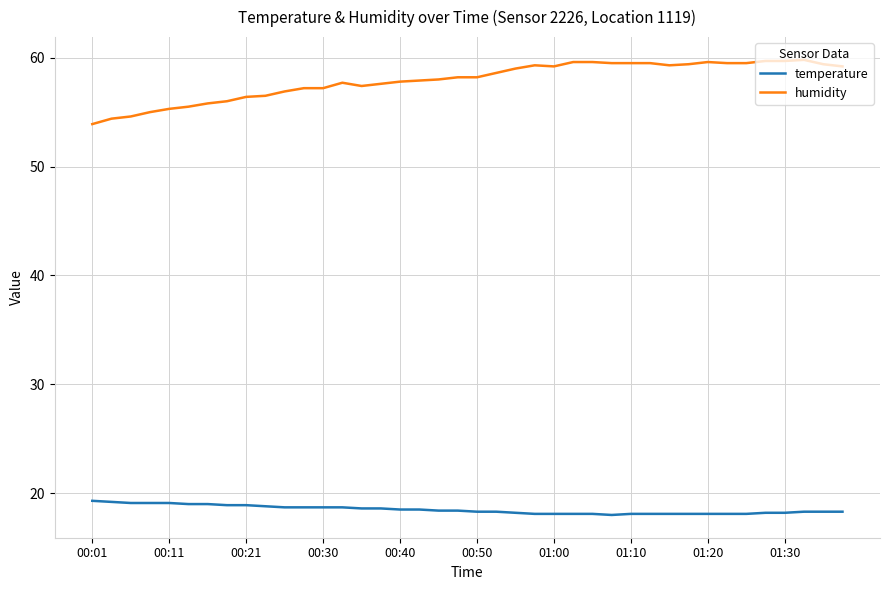

True or false: temperature and humidity intersect in this chart.

False